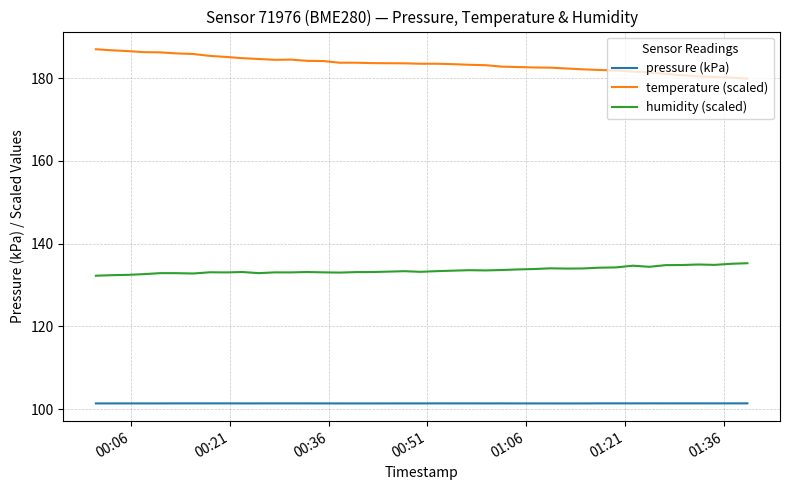

Which series has the largest total across all categories?

temperature (scaled)